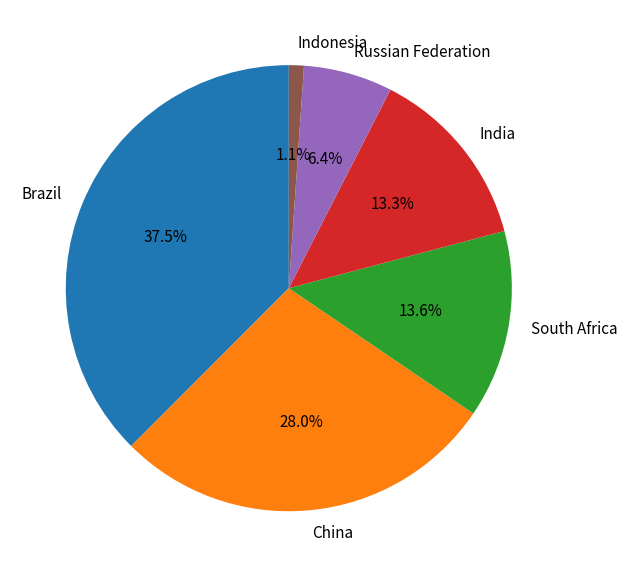

Combined, do China and Indonesia account for over 50%?

No